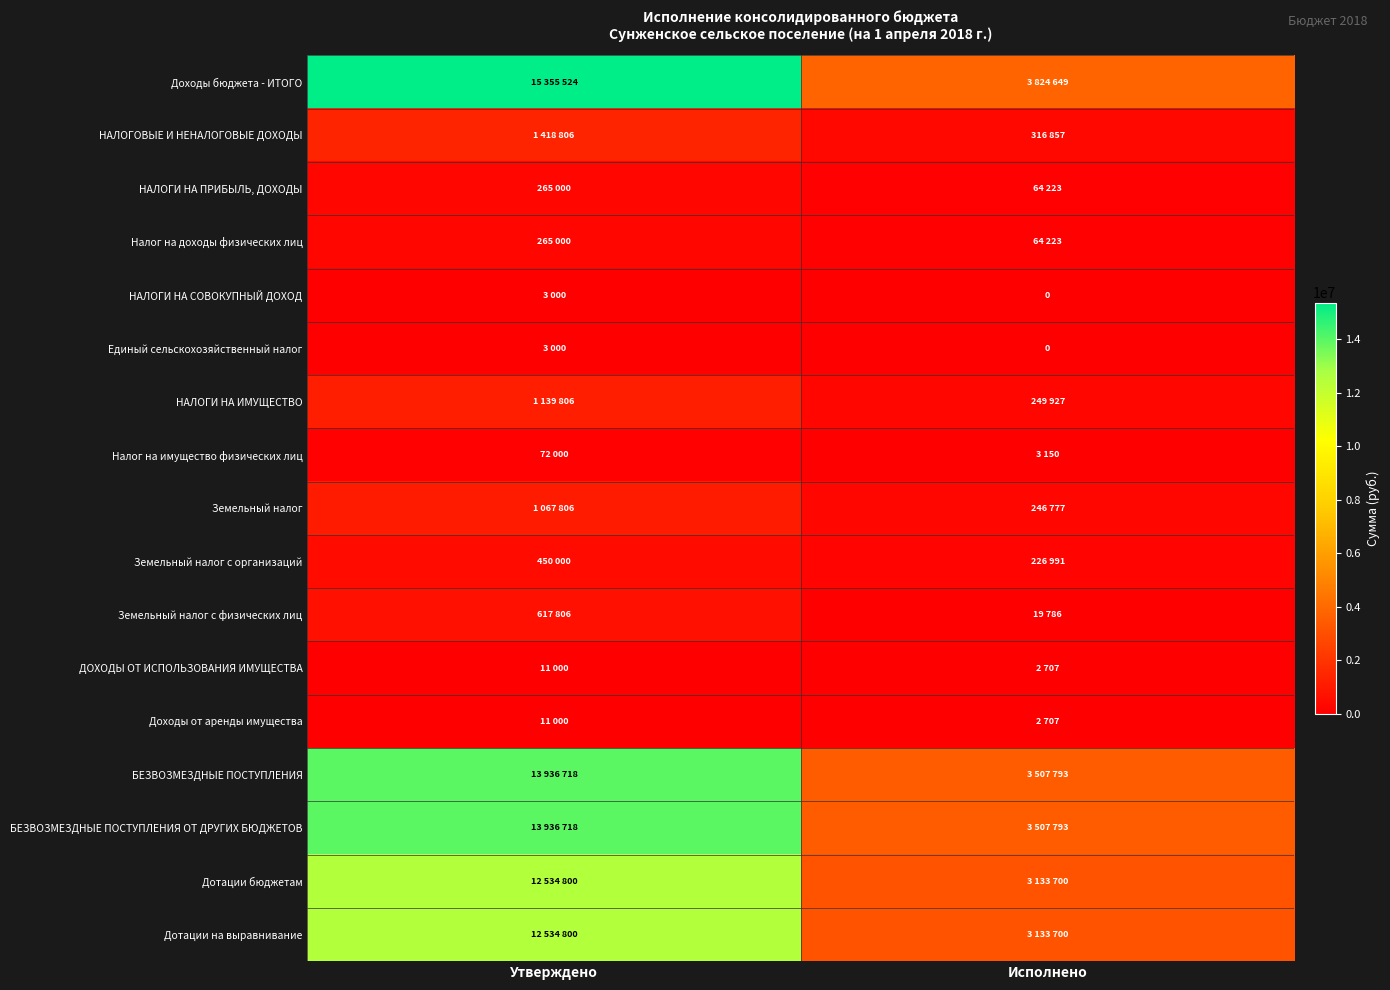

Which series has the largest total across all categories?

Доходы бюджета - ИТОГО